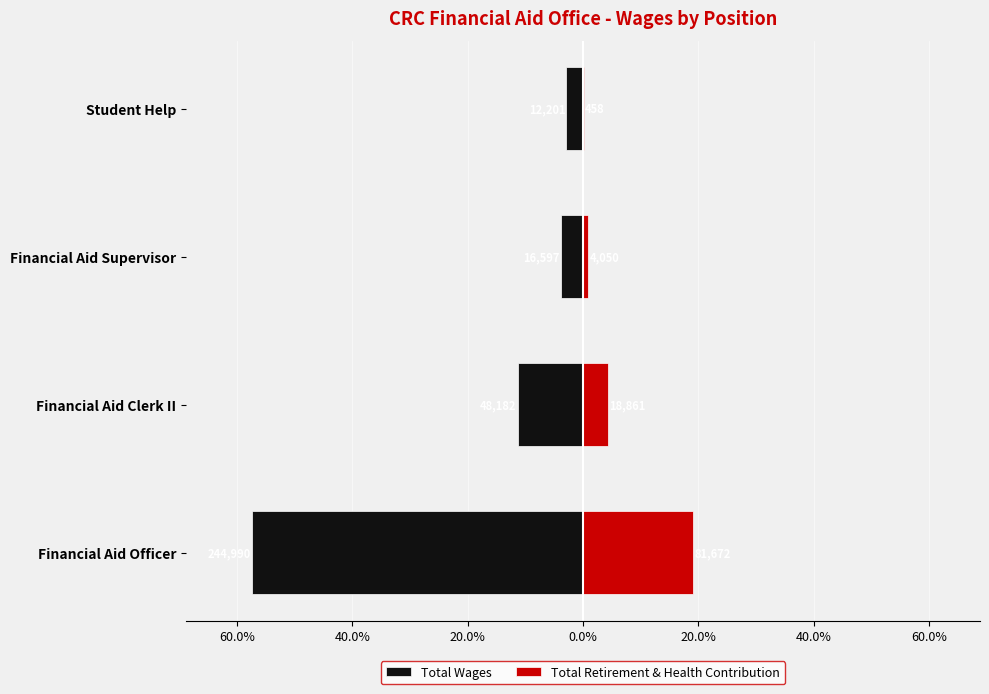

How many bars are there in total?

8